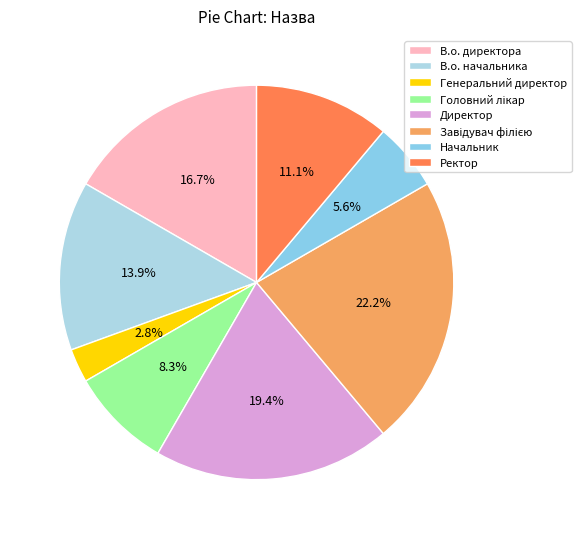

To the nearest percent, what portion does Генеральний директор represent?

3%